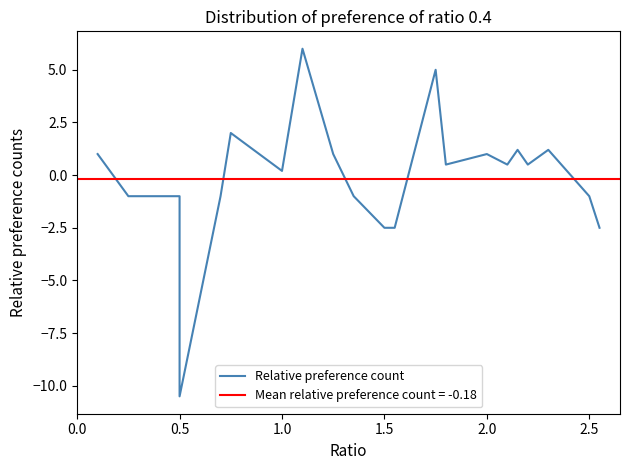

Reading left to right, what are all the values shown in this chart?

1.0	-1.0	-1.0	-1.0	-10.5	-1.0	2.0	0.2	6.0	1.0	-1.0	-2.5	-2.5	5.0	0.5	1.0	0.5	1.2	0.5	1.2	-1.0	-2.5